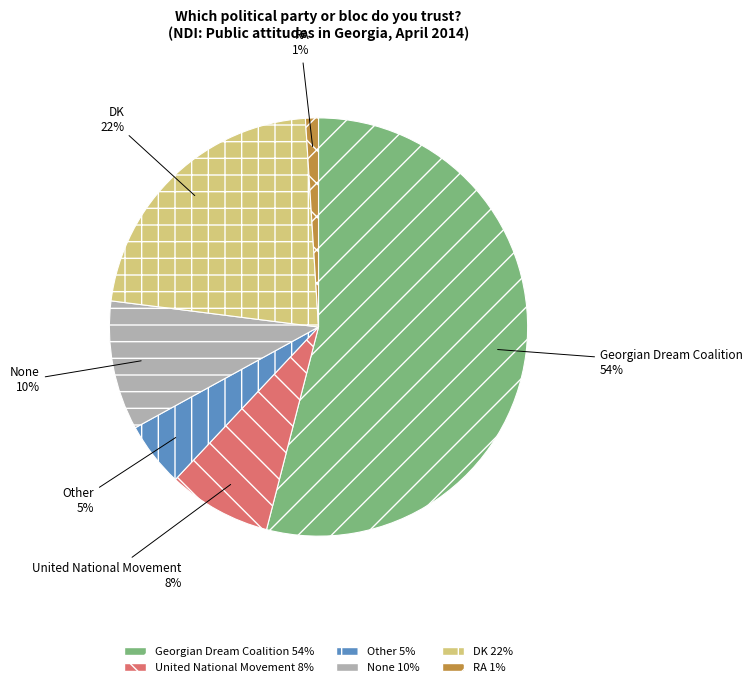

Which category has the smallest portion of the pie?

RA